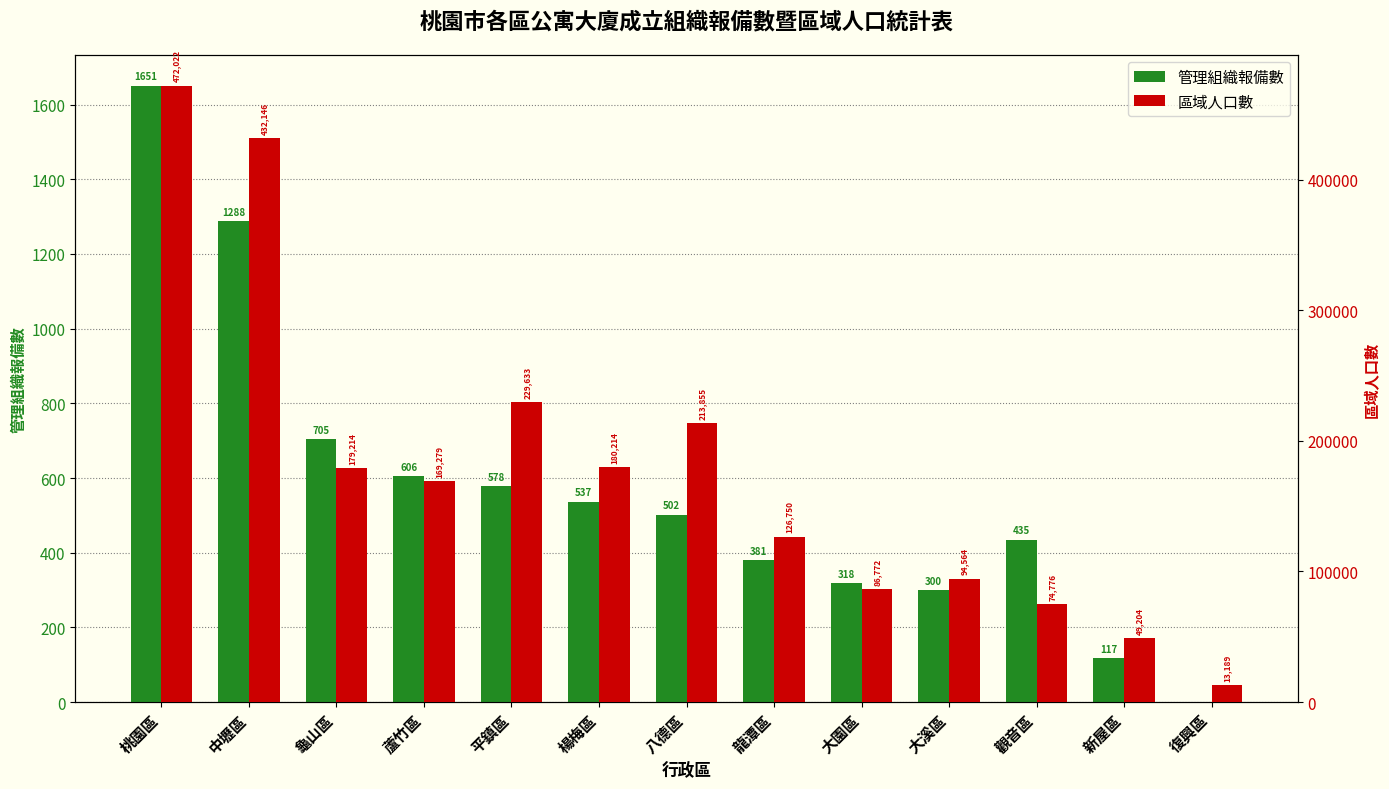

What is the difference between the 區域人口數 values at 中壢區 and 復興區?

418957